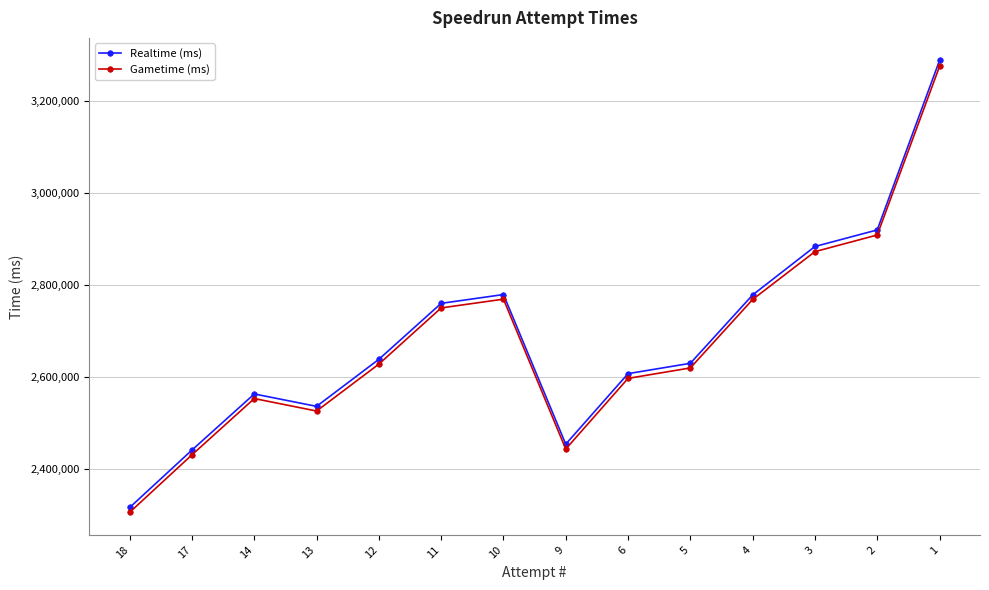

True or false: Gametime (ms) and Realtime (ms) cross at least once.

False